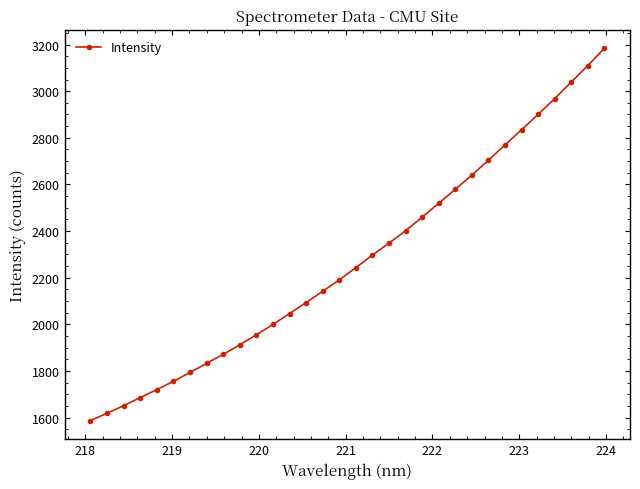

How many series are shown in this chart?

1